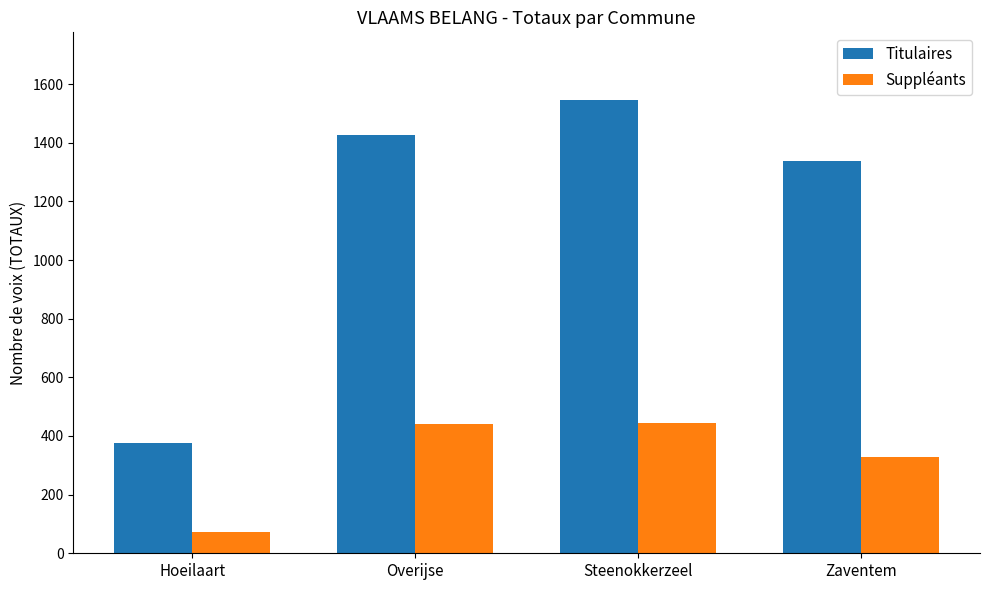

Which series has the widest spread of values?

Titulaires